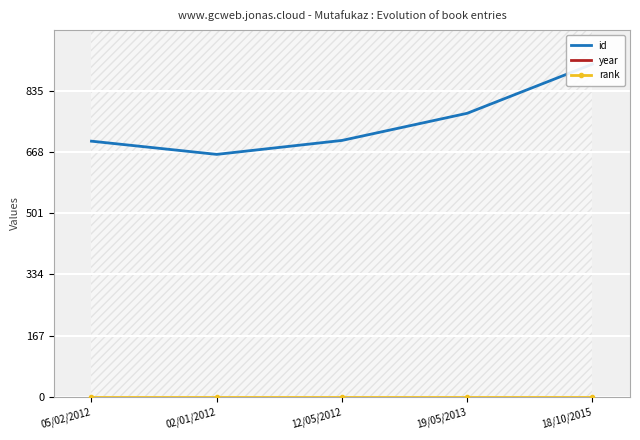

What is the label of the 2nd point from the right?

19/05/2013